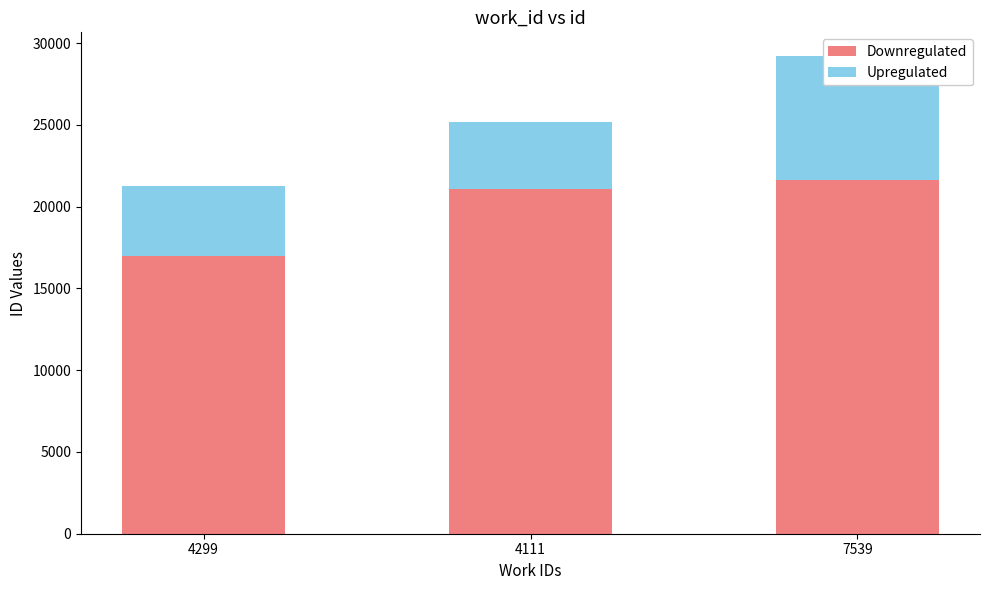

How many data points in Upregulated are less than 4299?

1